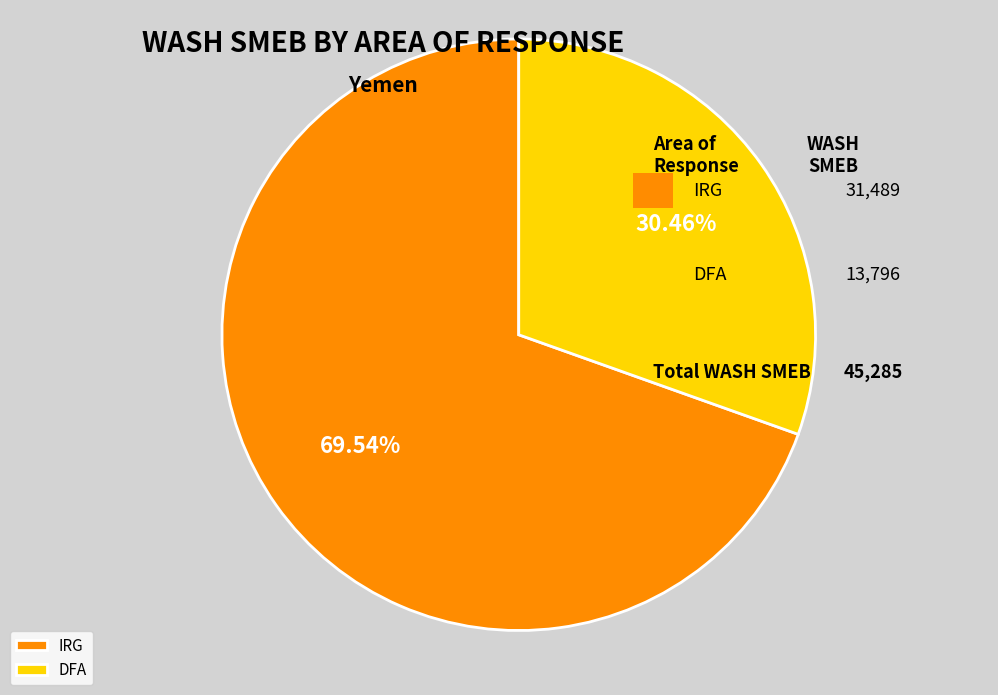

Approximately how many times larger is the value at DFA compared to IRG?

0.4